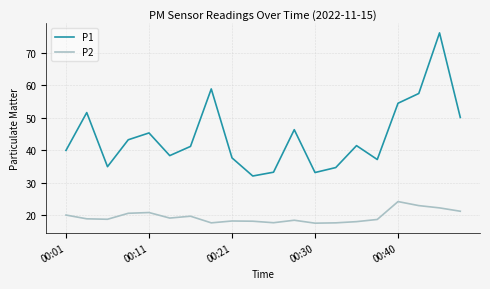

True or false: P2 and P1 intersect in this chart.

False